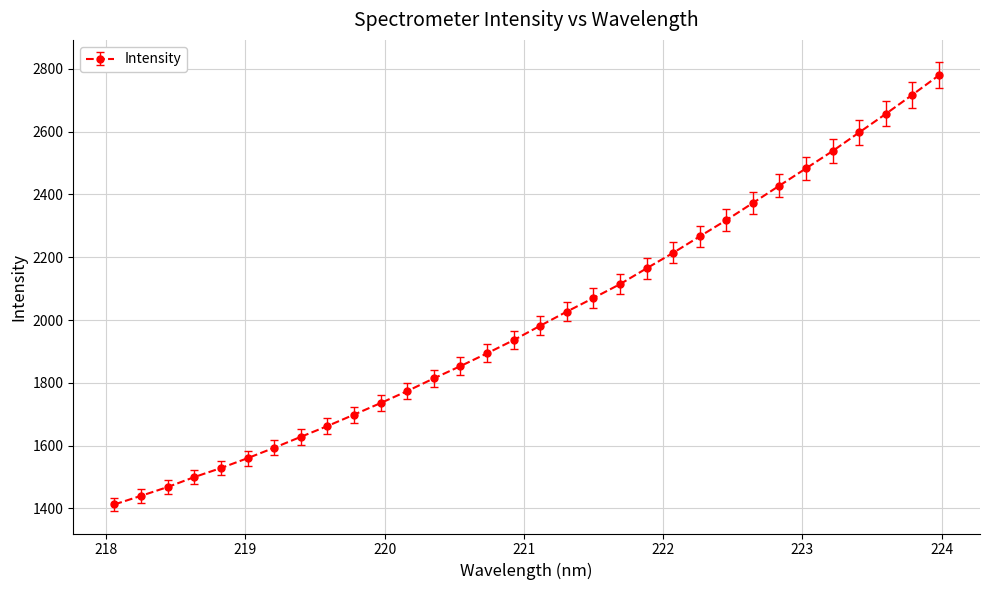

How many lines are shown in the chart?

1